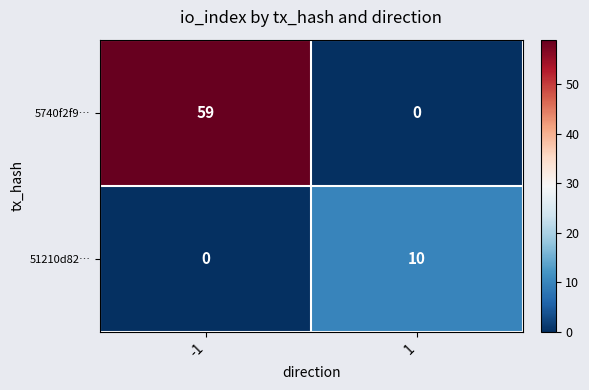

Reading left to right, transcribe all the data shown in this chart.

5740f2f9…: -1=59	1=0
51210d82…: -1=0	1=10